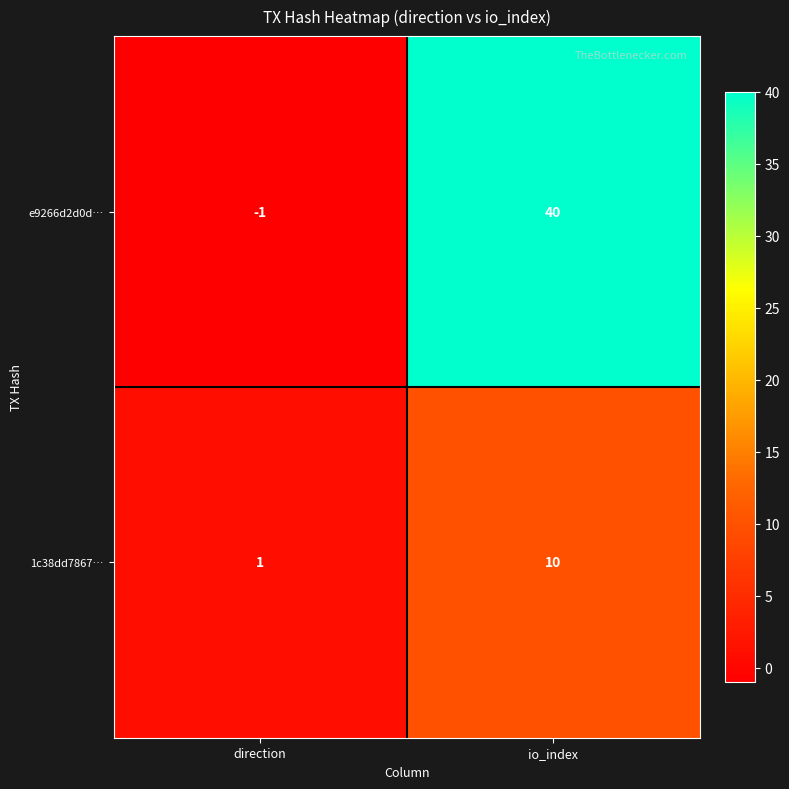

Which category has the lowest value across all series?

direction